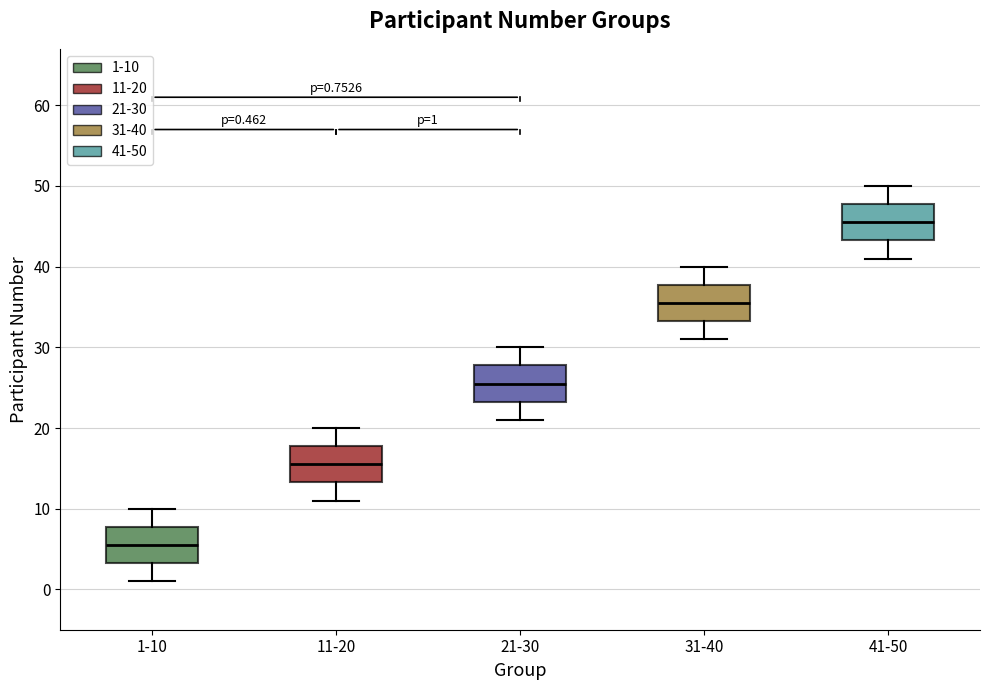

Which box has the lowest median line?

1-10